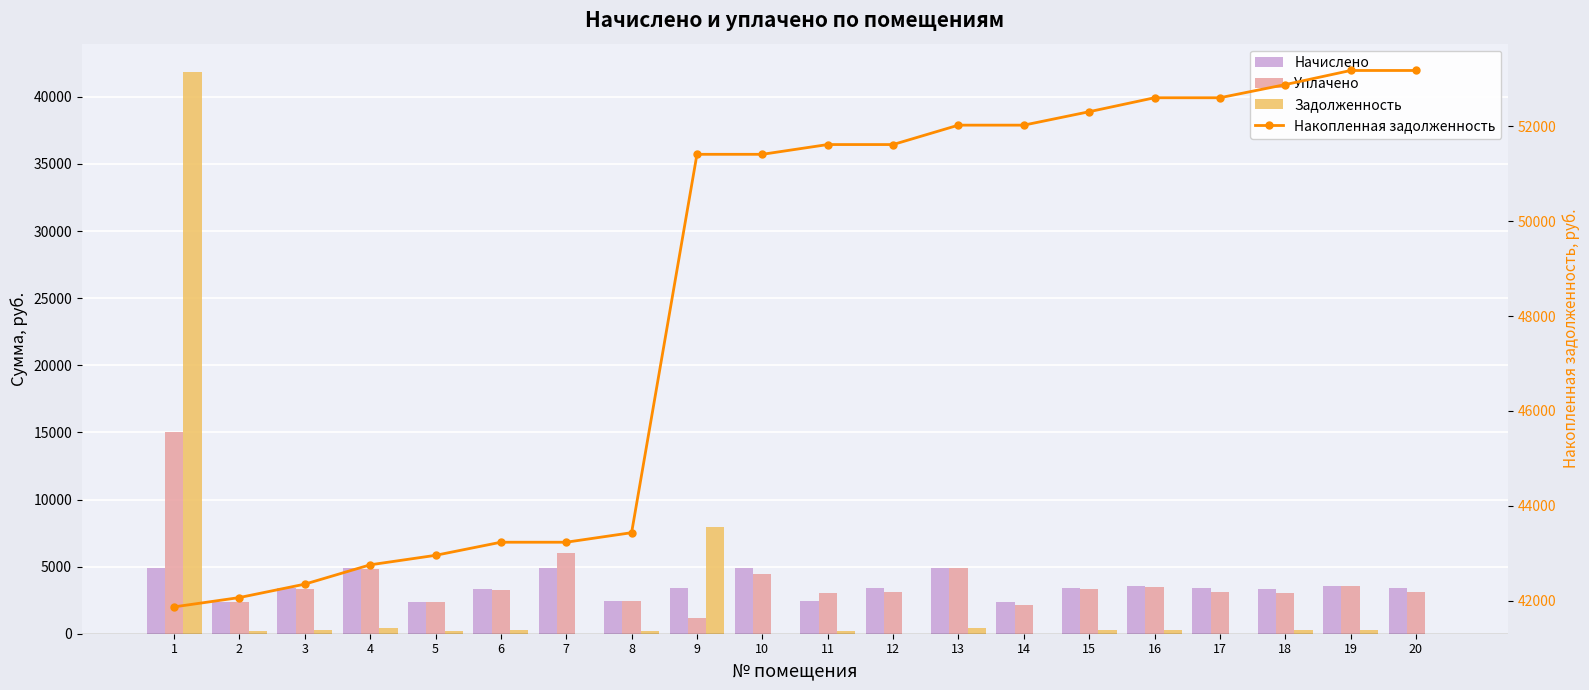

Which label corresponds to the smallest value in the chart?

7